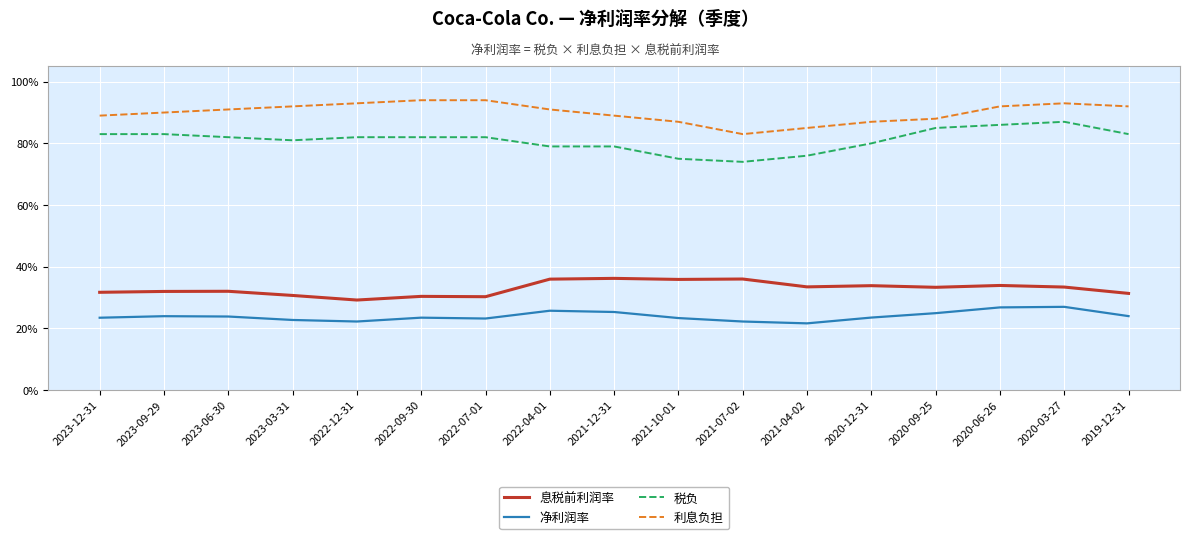

Is this an area chart (filled region under the line)?

No